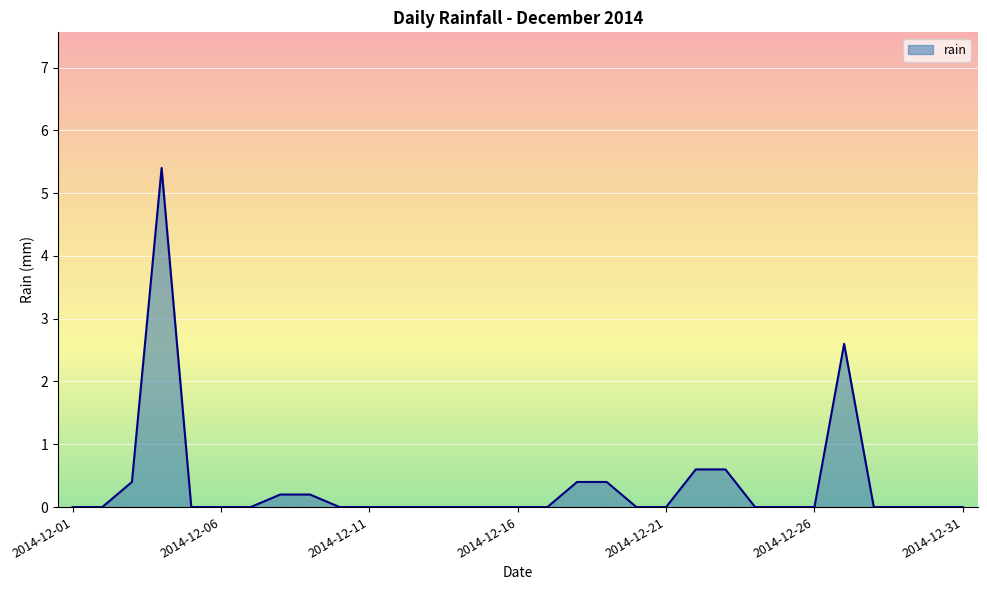

What is the maximum value shown in the chart?

5.4